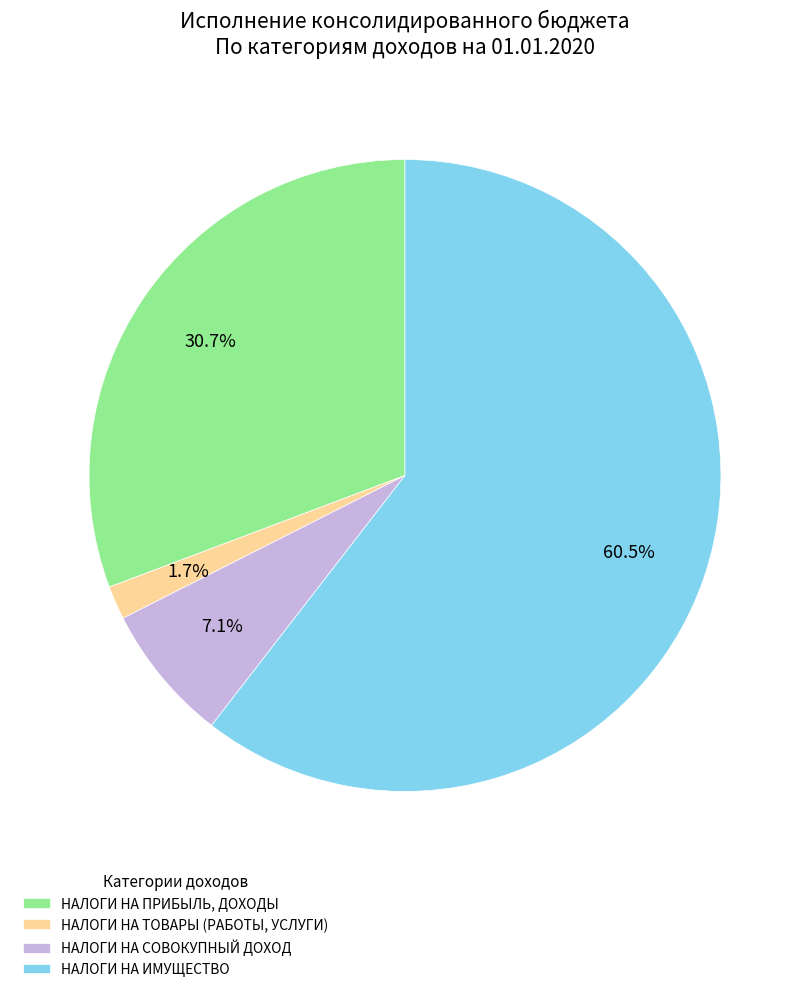

To the nearest percent, what percentage of the pie is НАЛОГИ НА ТОВАРЫ (РАБОТЫ, УСЛУГИ)?

2%